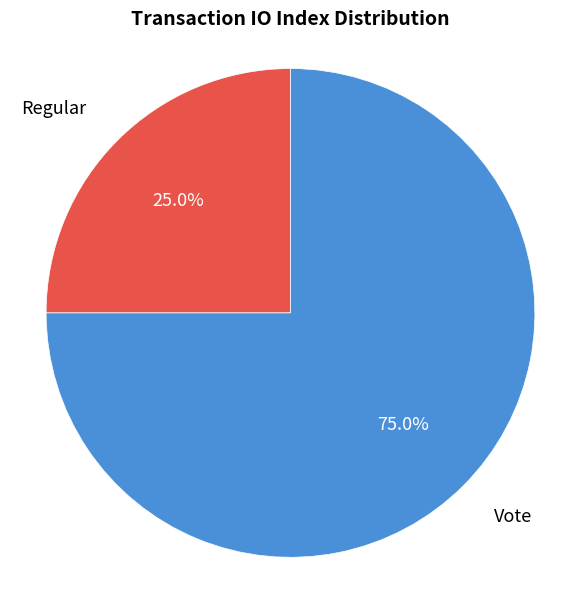

Is there any slice that represents more than half of the pie?

Yes